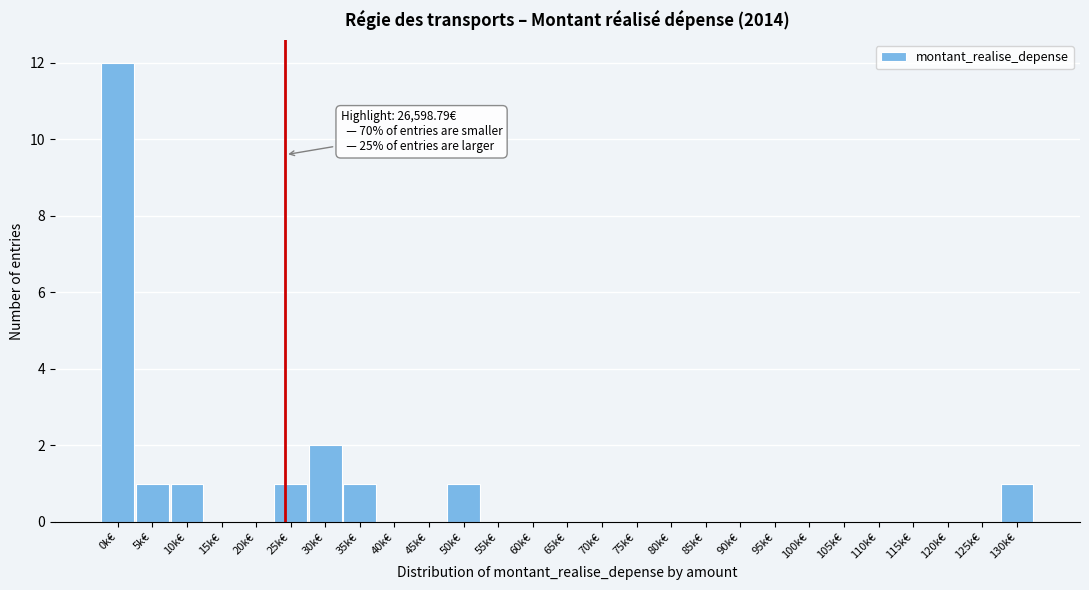

Reading left to right, what are all the values shown in this chart?

0k€=12	5k€=1	10k€=1	15k€=0	20k€=0	25k€=1	30k€=2	35k€=1	40k€=0	45k€=0	50k€=1	55k€=0	60k€=0	65k€=0	70k€=0	75k€=0	80k€=0	85k€=0	90k€=0	95k€=0	100k€=0	105k€=0	110k€=0	115k€=0	120k€=0	125k€=0	130k€=1